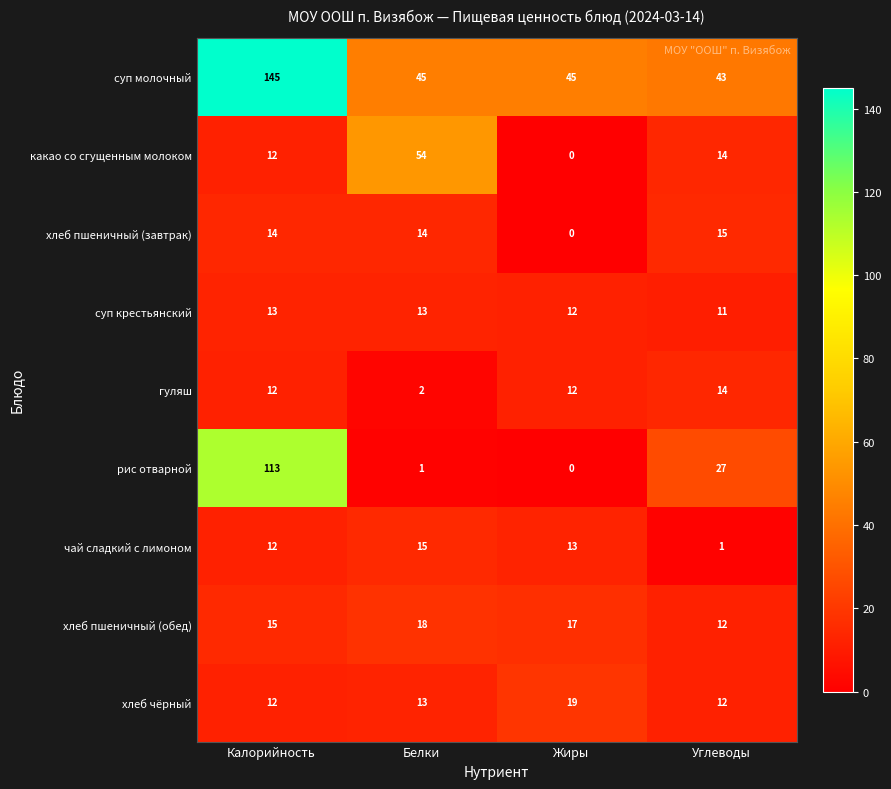

The value of суп крестьянский at Белки is 18. True or false?

False